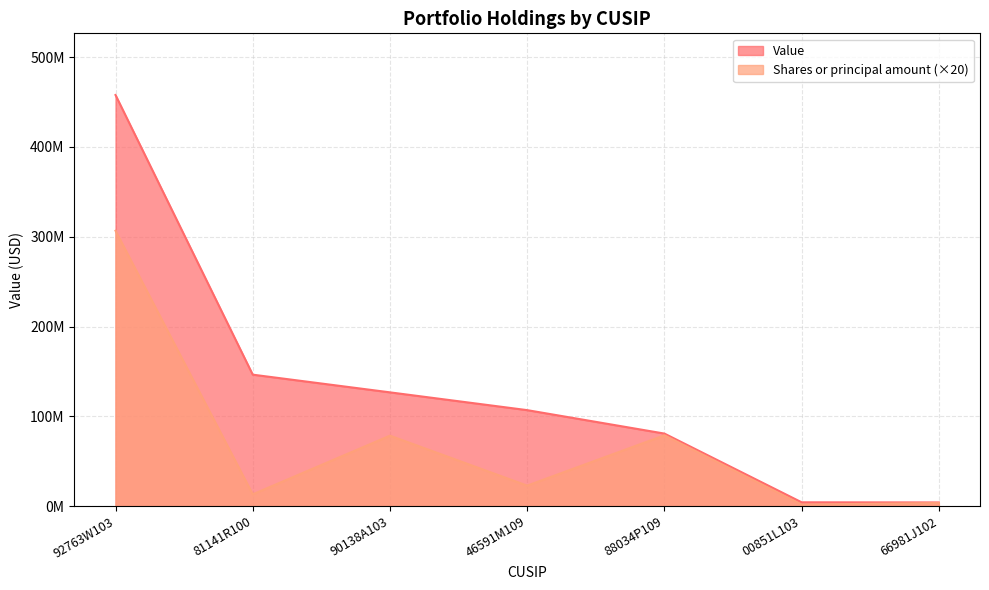

What is the sum of all Shares or principal amount values?

504960380